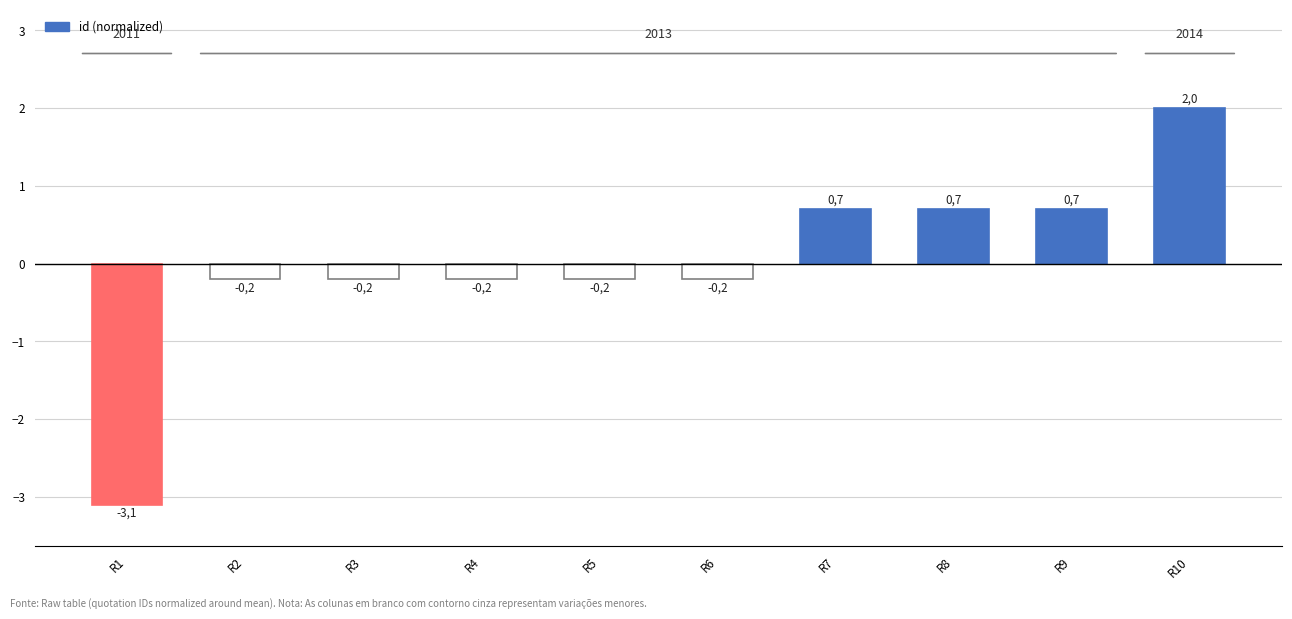

True or false: the data shows 0.2 at R9.

False